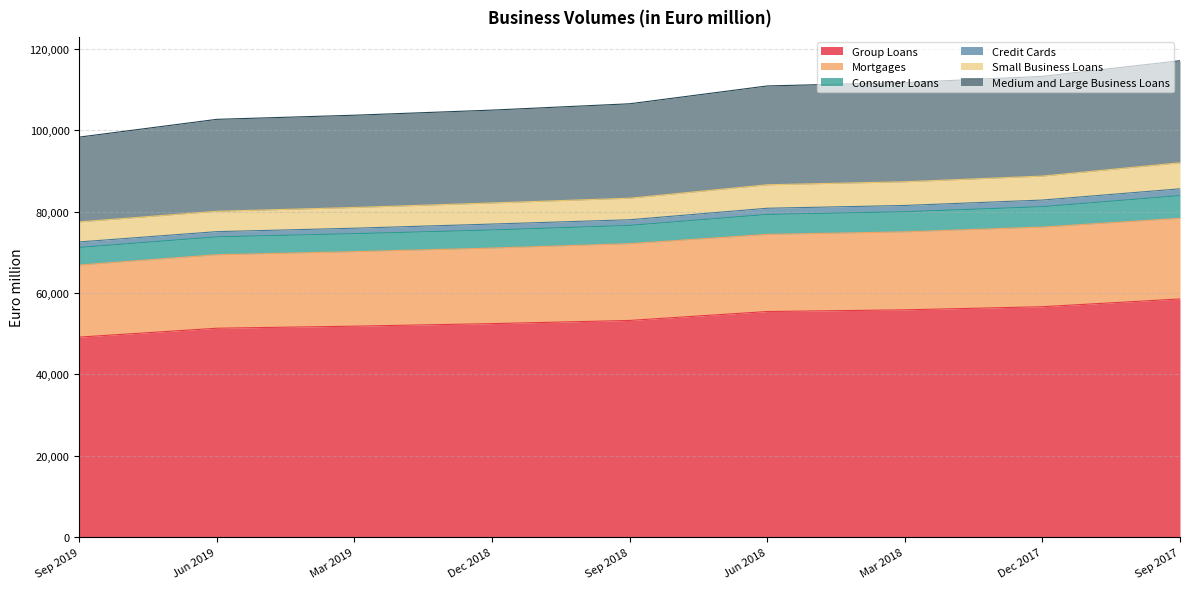

Does the chart display data point markers on the line(s)?

No